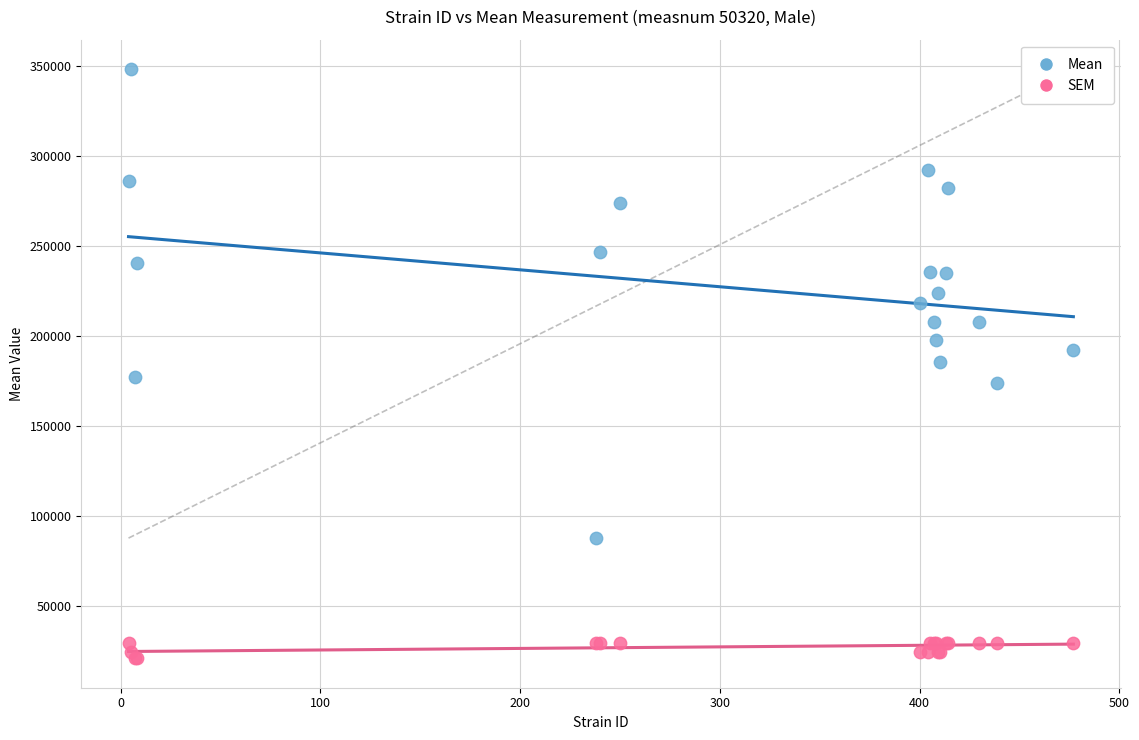

What are all the series names shown in the legend?

Mean, SEM